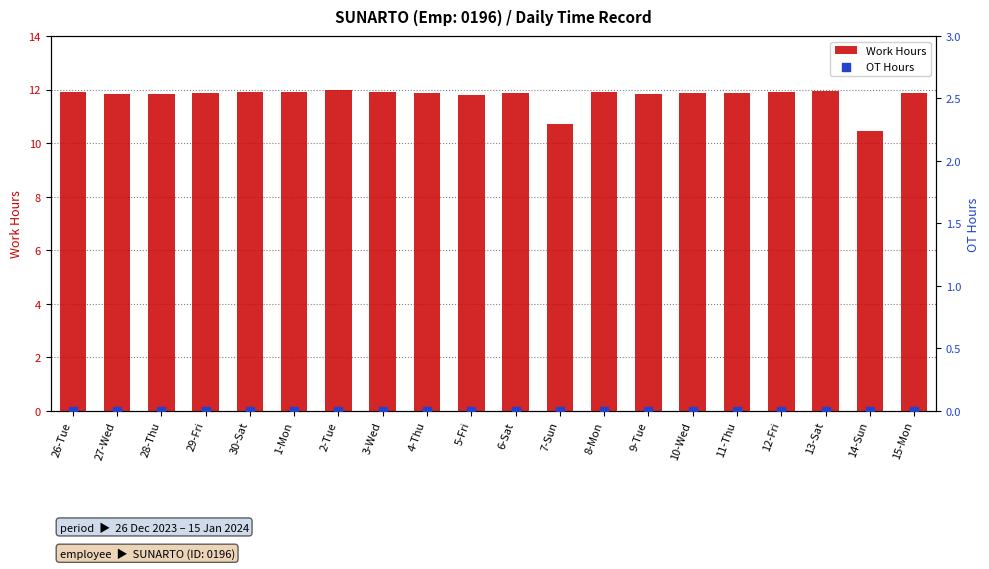

Is the value of OT Hours at 29-Fri greater than the value of Work Hours at 15-Mon?

No